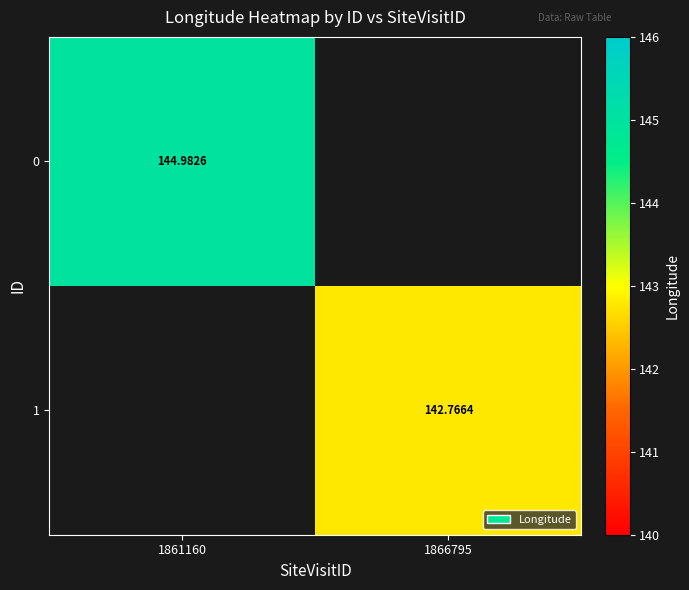

What is the sum of the 0 values at 1861160 and 1866795?

145.0